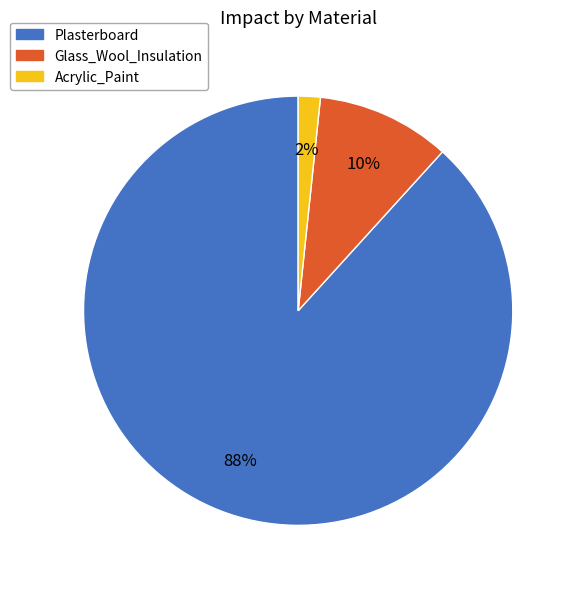

What percentage is the Acrylic_Paint slice, to the nearest percent?

2%